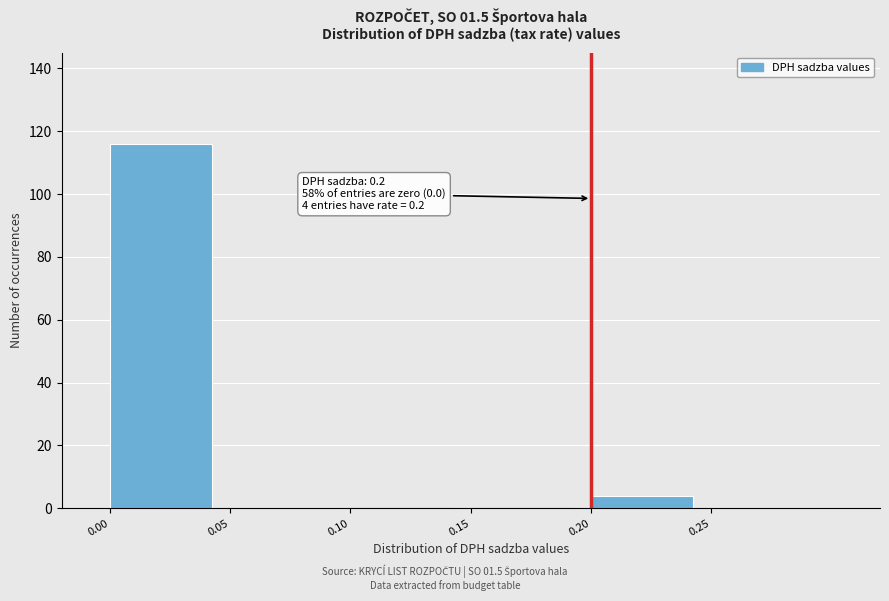

Which range on the x-axis has the tallest bar?

0.00 to 0.05